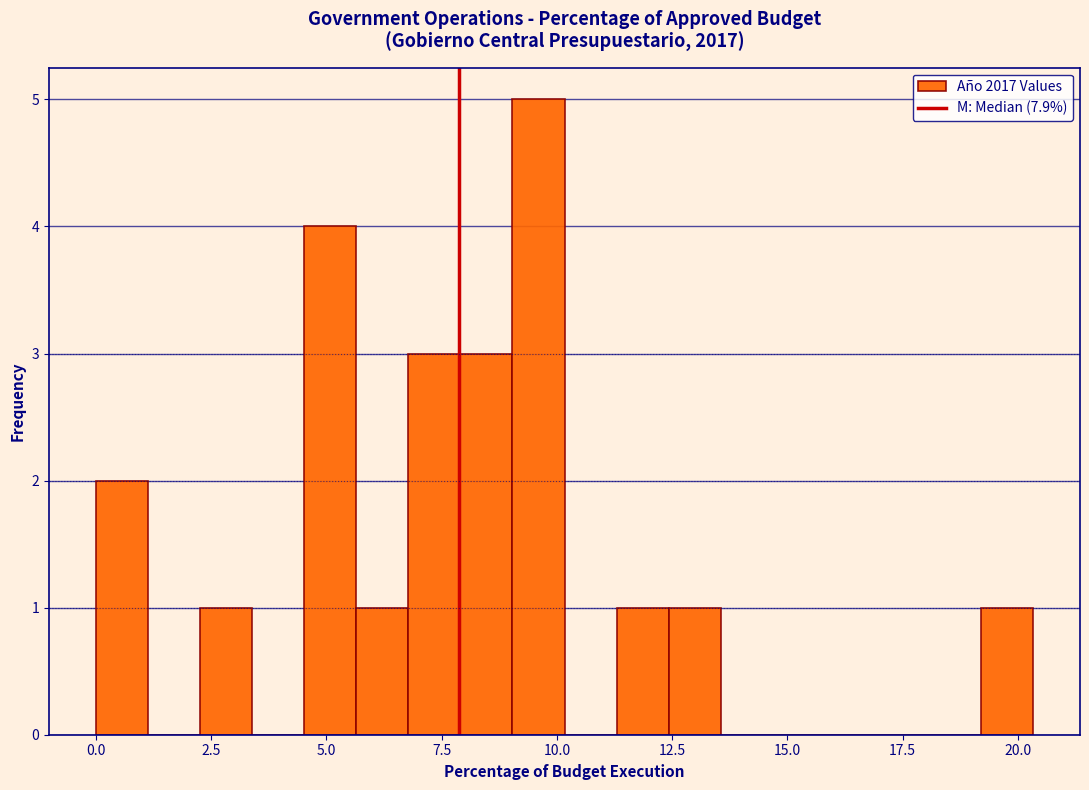

Around what value on the x-axis is the tallest bar? Give the approximate position of its centre, as read against the axis.

9.5